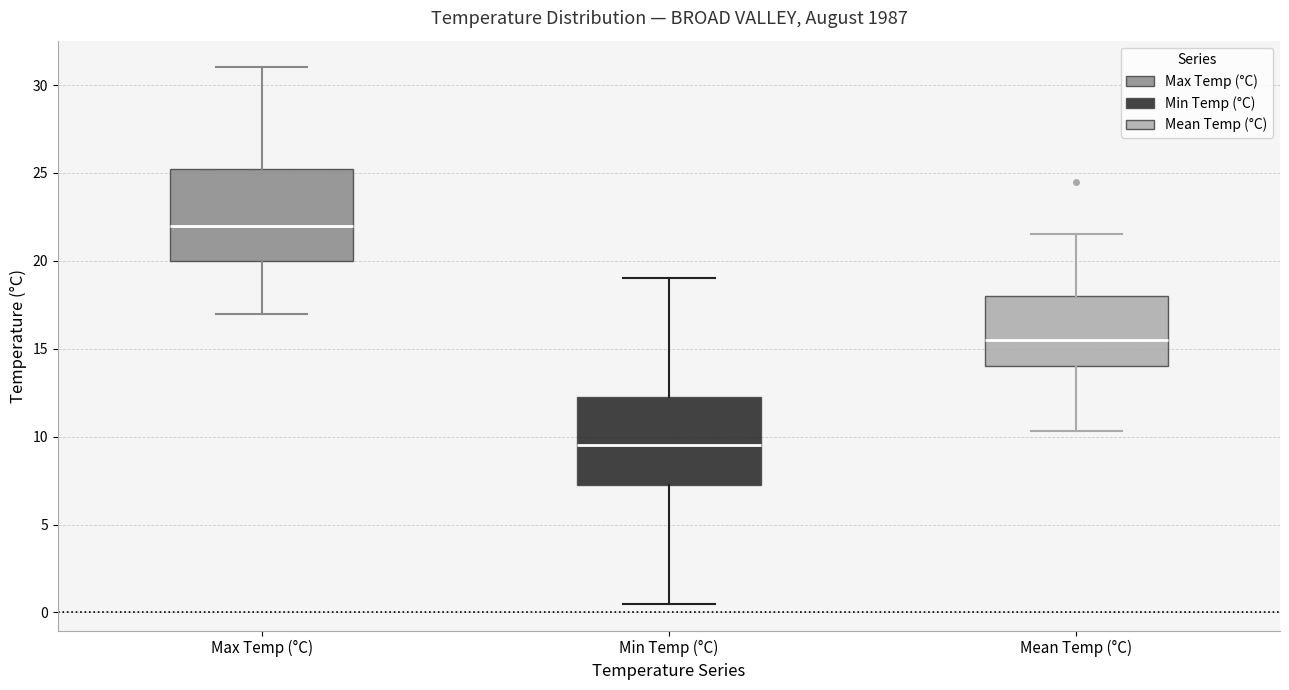

Reading left to right, read every box against the y-axis: the position of its median line, the range the box covers, and the ends of its whiskers. The values are not printed on the chart, so give them approximately, as read against the axis.

Max Temp (°C): median 22.0, box 20.0 to 25.5, whiskers 17.0 to 31.0
Min Temp (°C): median 9.5, box 7.5 to 12.5, whiskers 0.5 to 19.0
Mean Temp (°C): median 15.5, box 14.0 to 18.0, whiskers 10.5 to 21.5